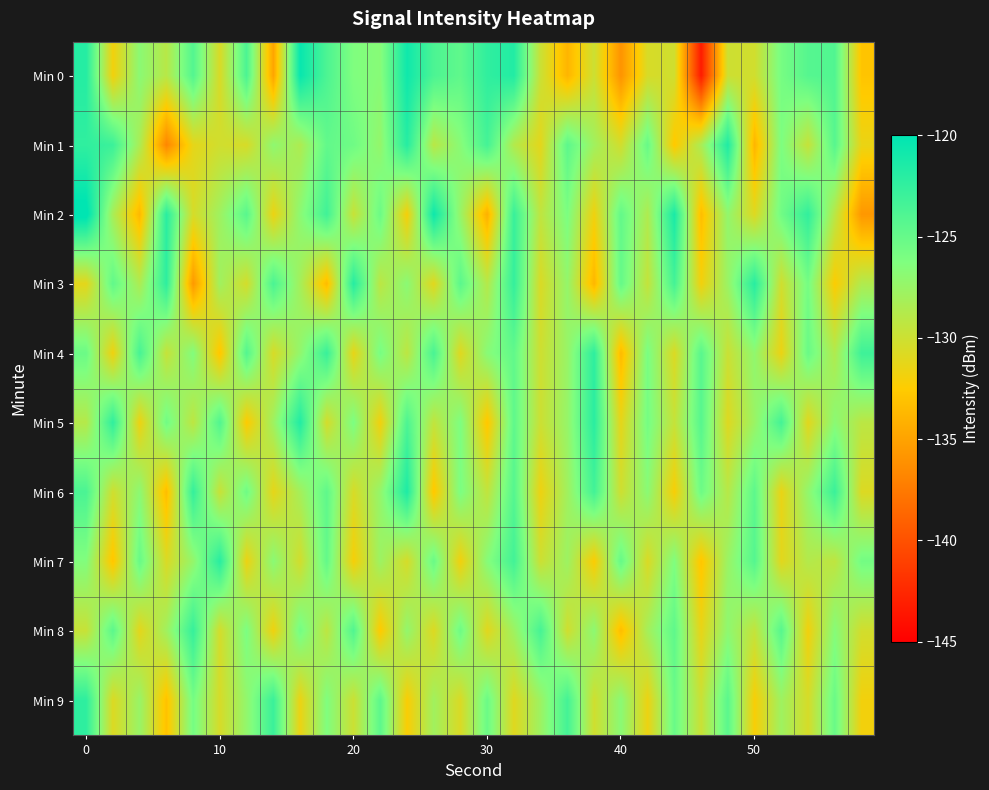

What is the maximum value shown in the chart?

-119.5